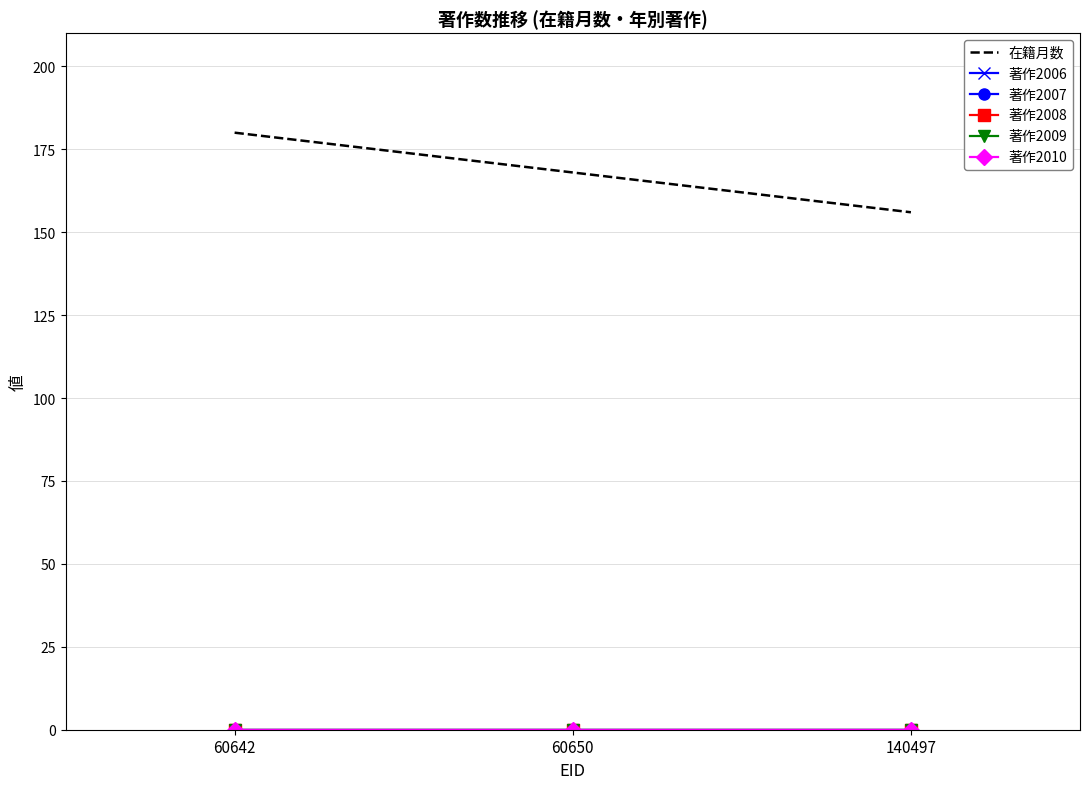

How many lines are shown in the chart?

6